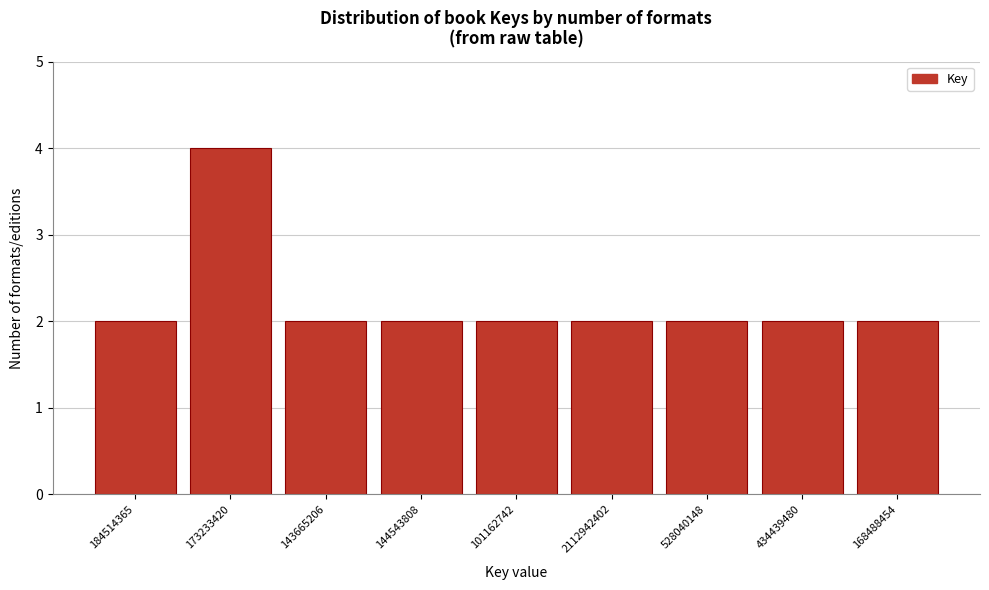

Reading left to right, extract all data points from this chart.

2	4	2	2	2	2	2	2	2